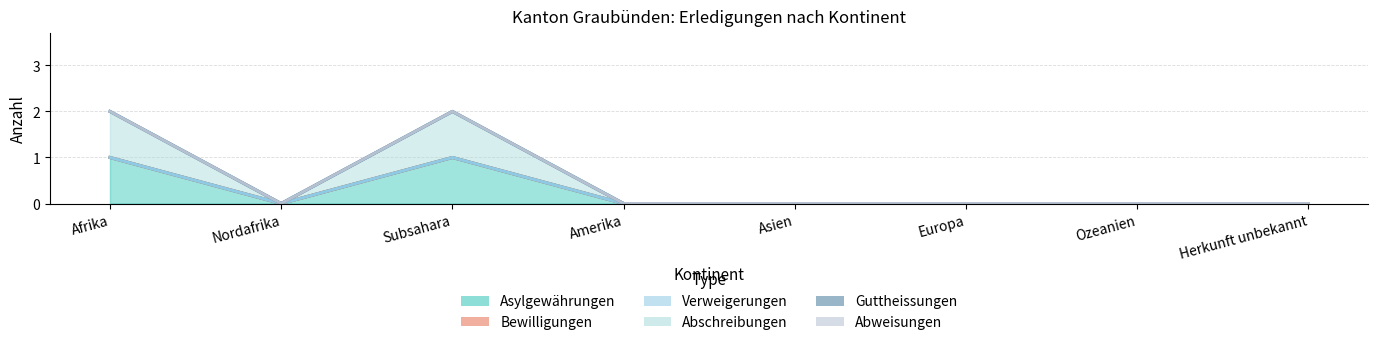

Which series changed the most between Nordafrika and Herkunft unbekannt?

Asylgewährungen